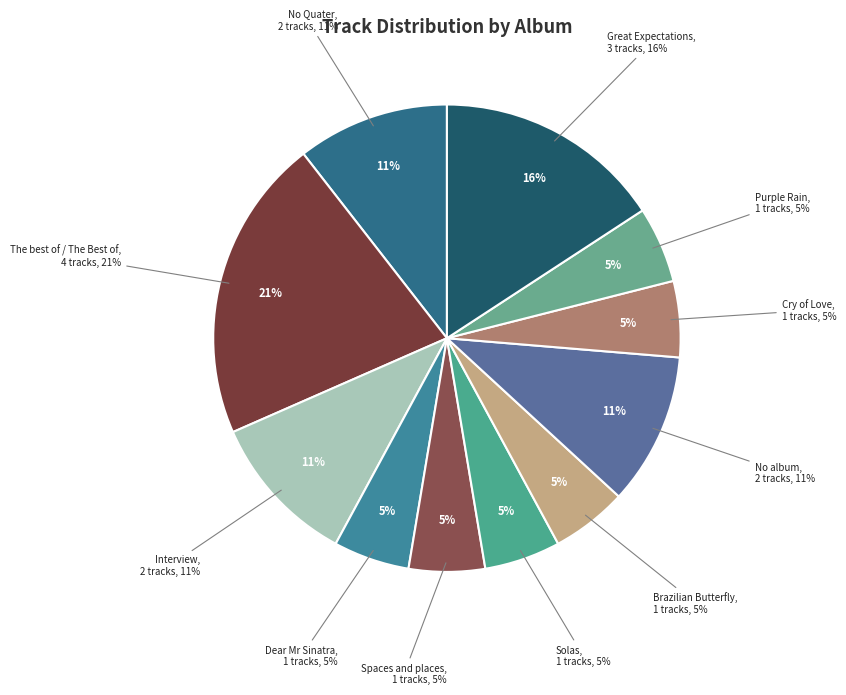

Count the number of slices in the pie.

11